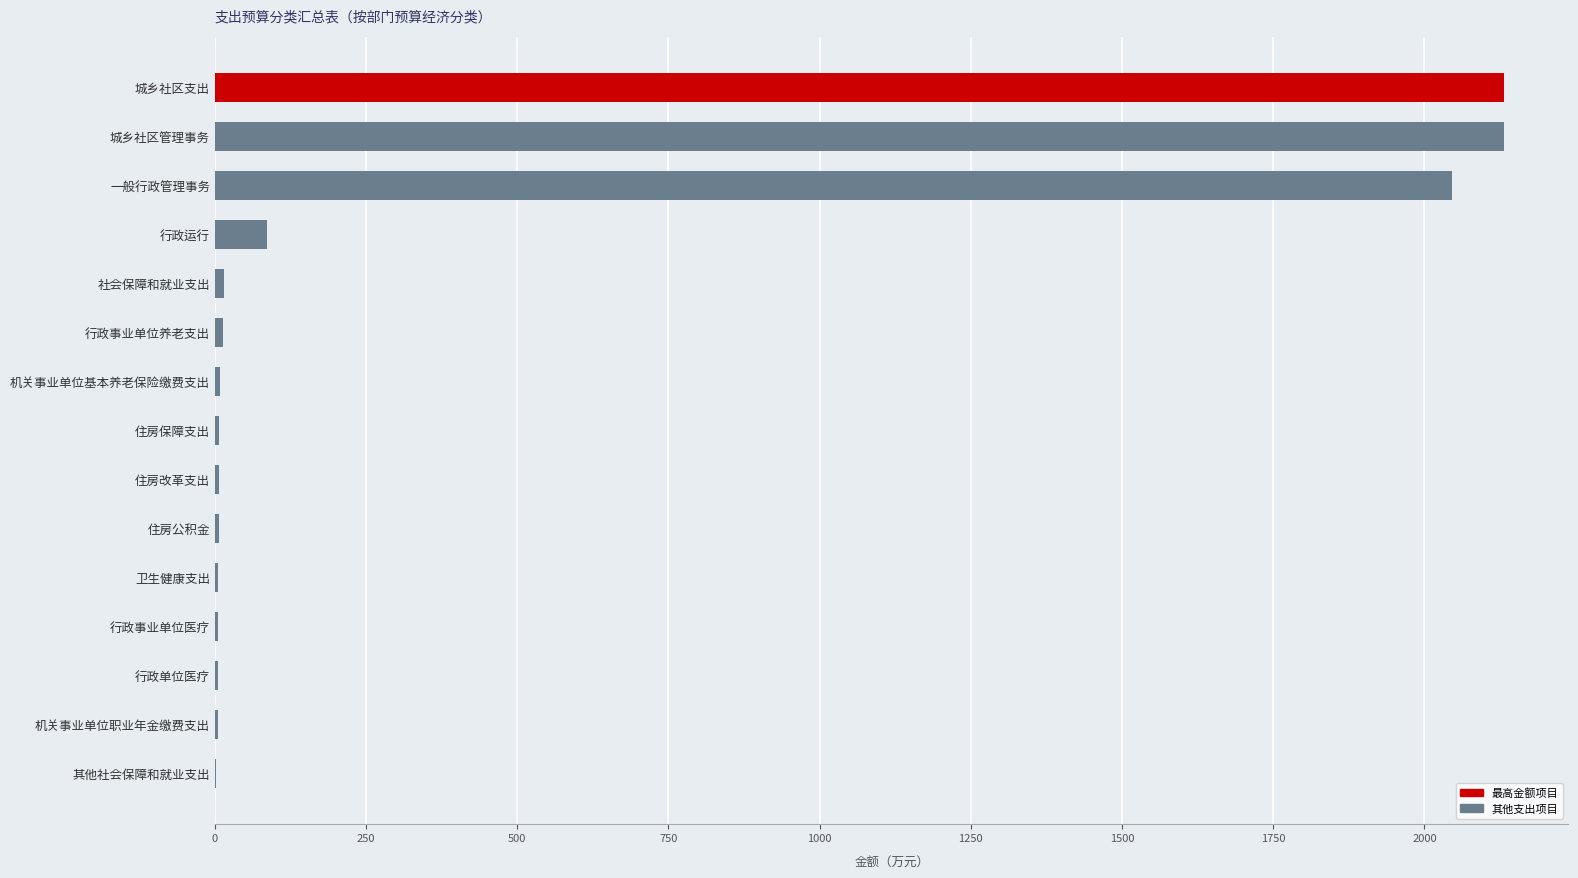

What is the maximum value shown in the chart?

2131.3